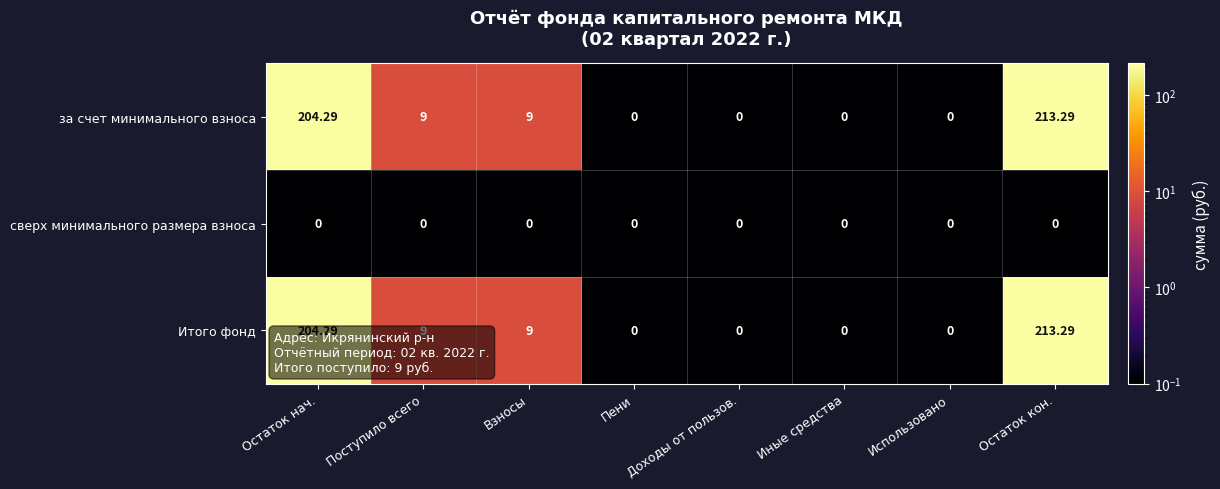

Is the value of за счет минимального взноса at Использовано greater than the value of Итого фонд at Поступило всего?

No